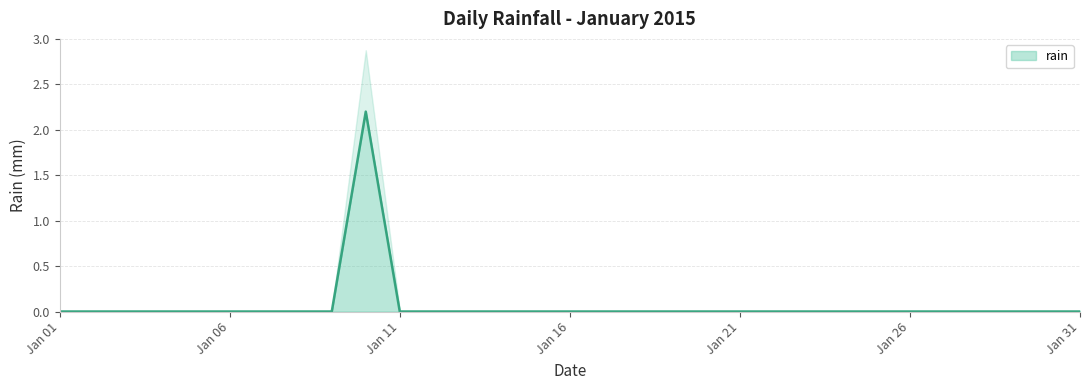

How many lines are shown in the chart?

1